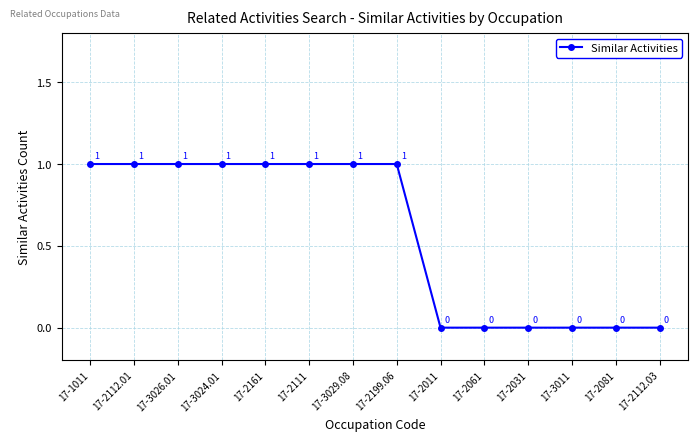

How many lines are shown in the chart?

1